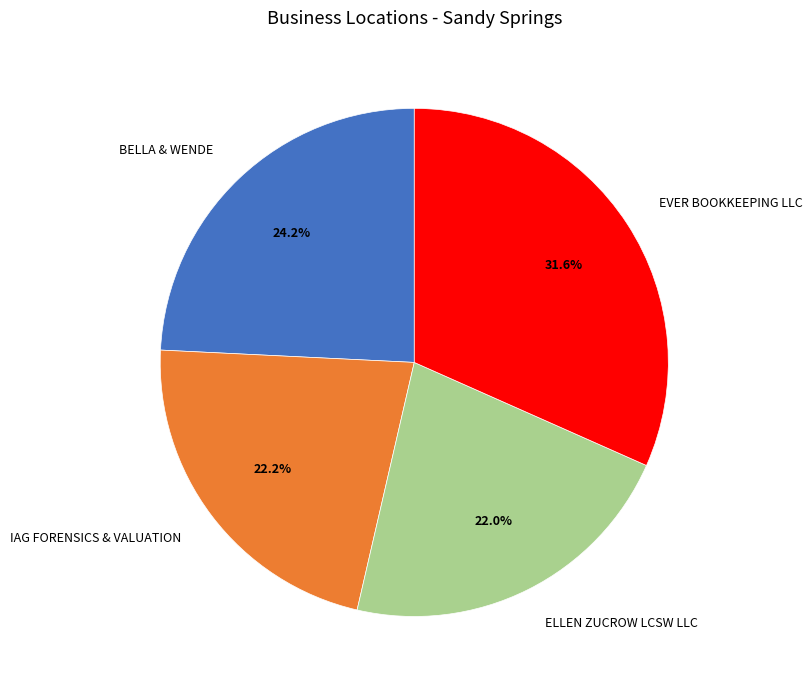

What is the ratio of the value at IAG FORENSICS & VALUATION to the value at EVER BOOKKEEPING LLC?

0.7